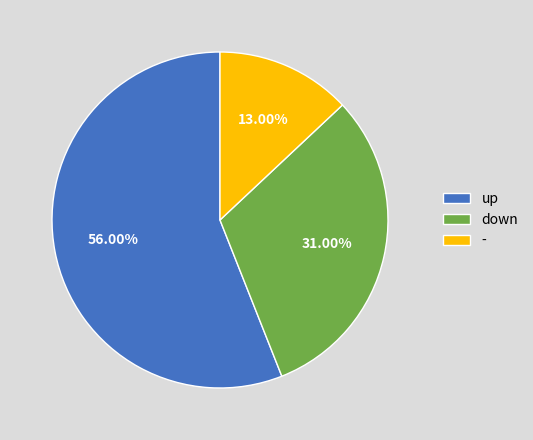

What portion of the pie excludes down?

69.0%